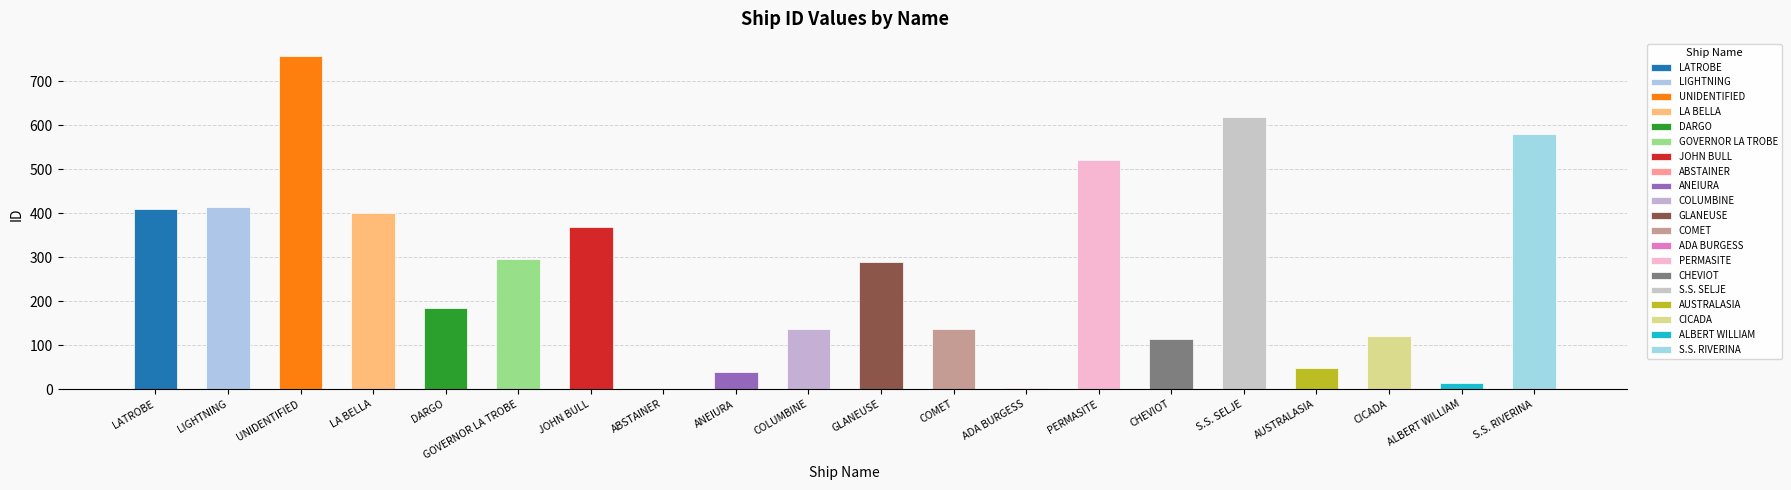

The value at LA BELLA is 697. True or false?

False